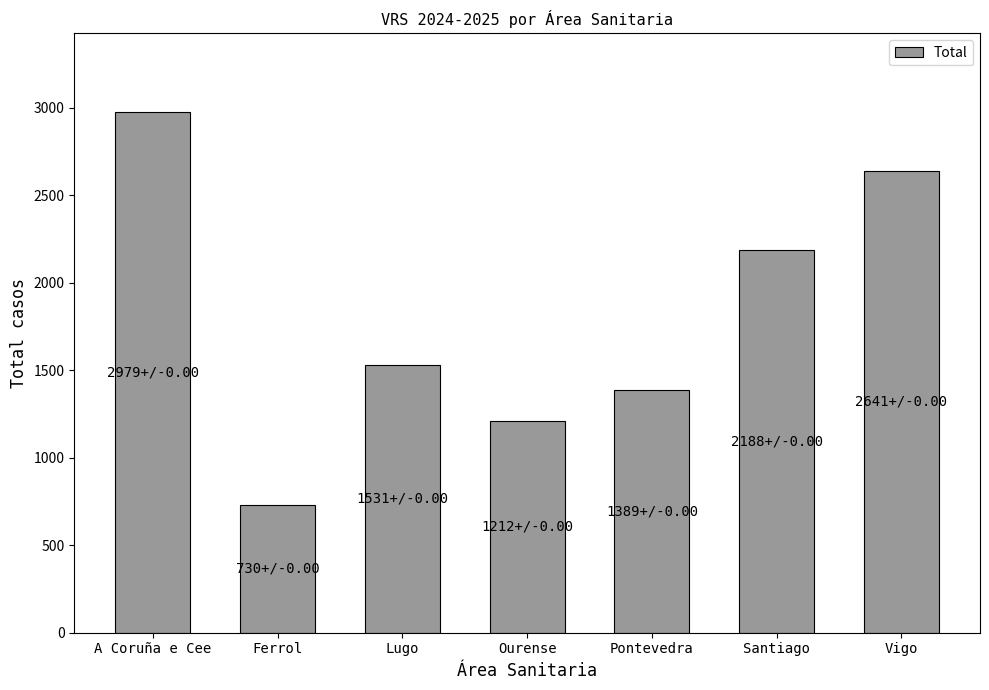

What is the change in value from A Coruña e Cee to Santiago?

-791